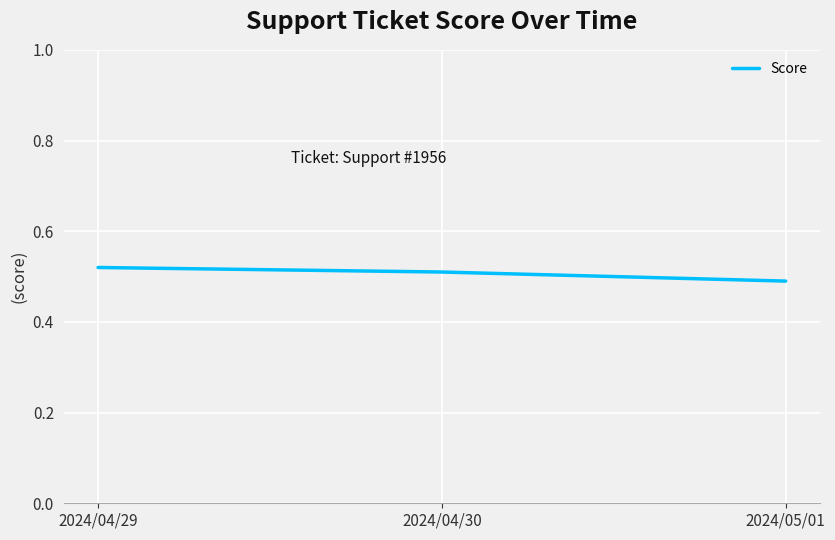

The value at 2024/04/30 is 0.2. True or false?

False